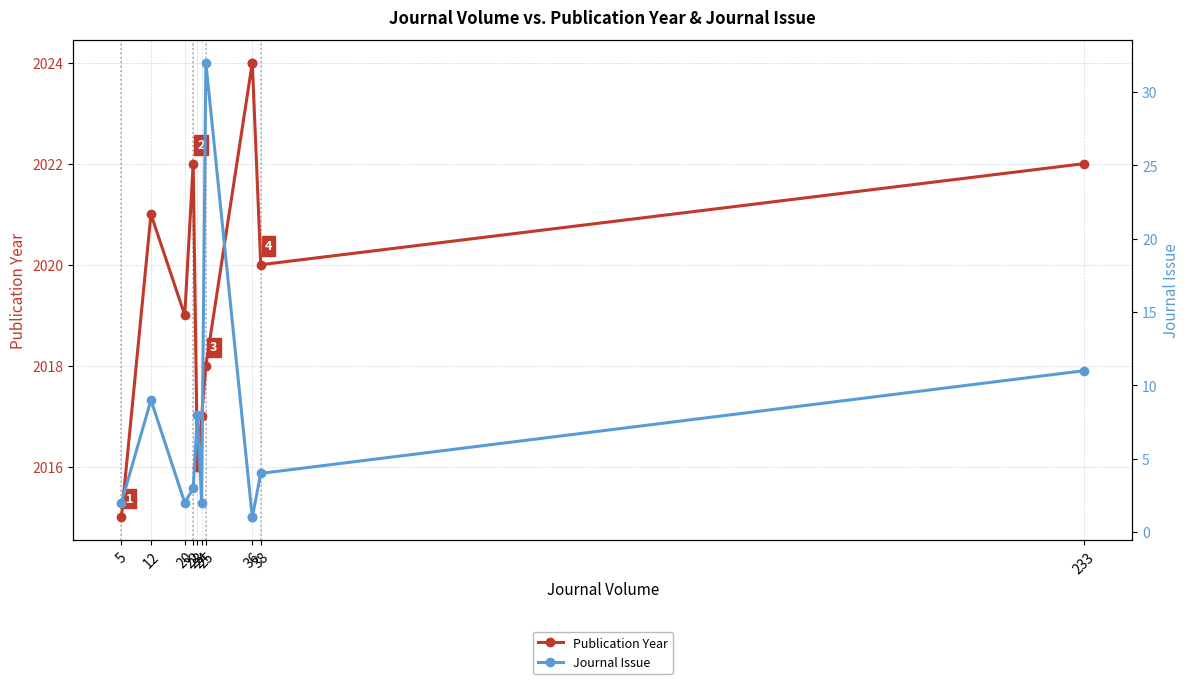

What is the total value across all series at 25?

2050